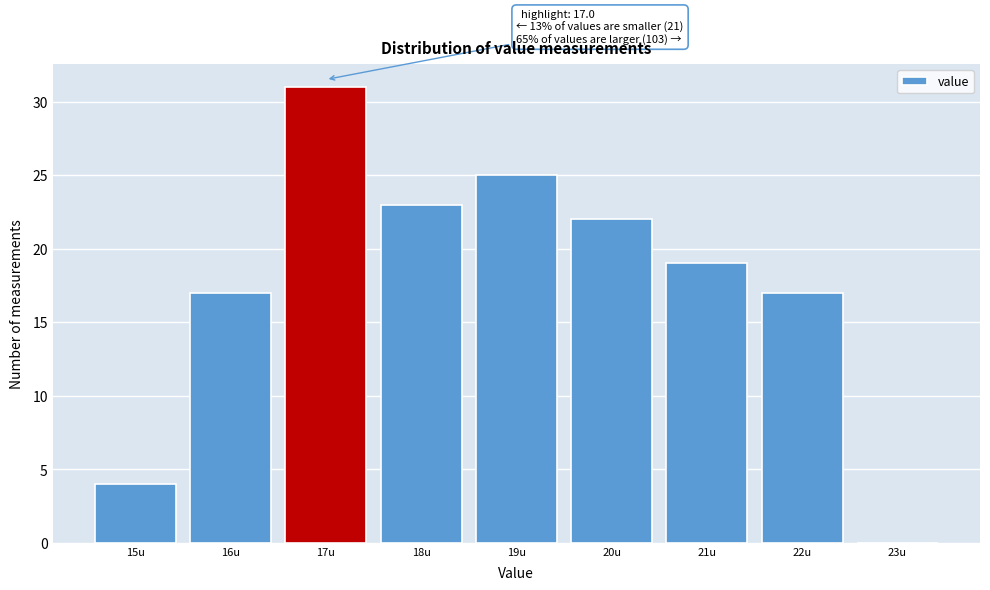

Which range on the x-axis has the tallest bar?

16.5 to 17.5